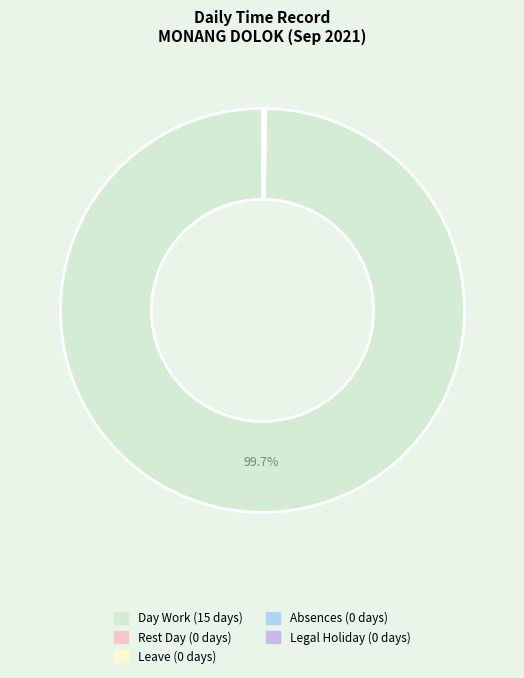

Which slice is the largest?

Day Work